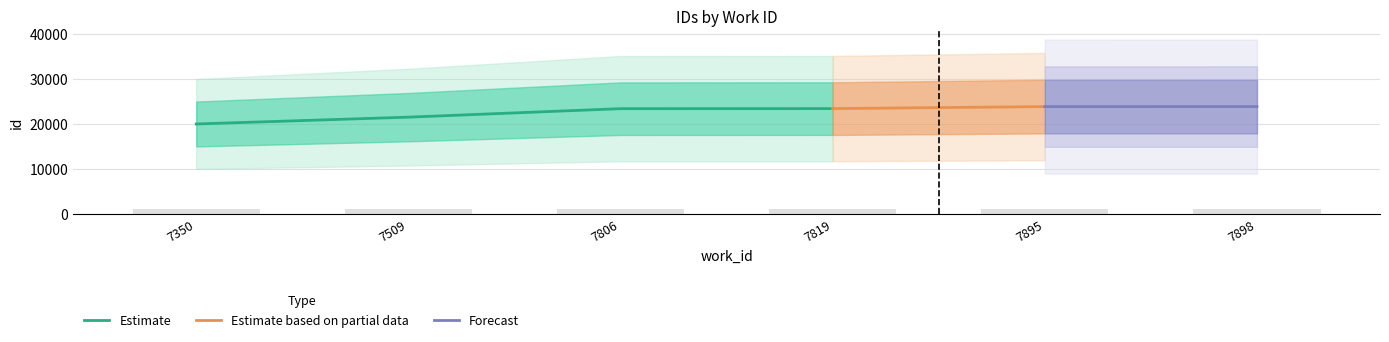

What is the value of the 4th bar from the left?

1171.4